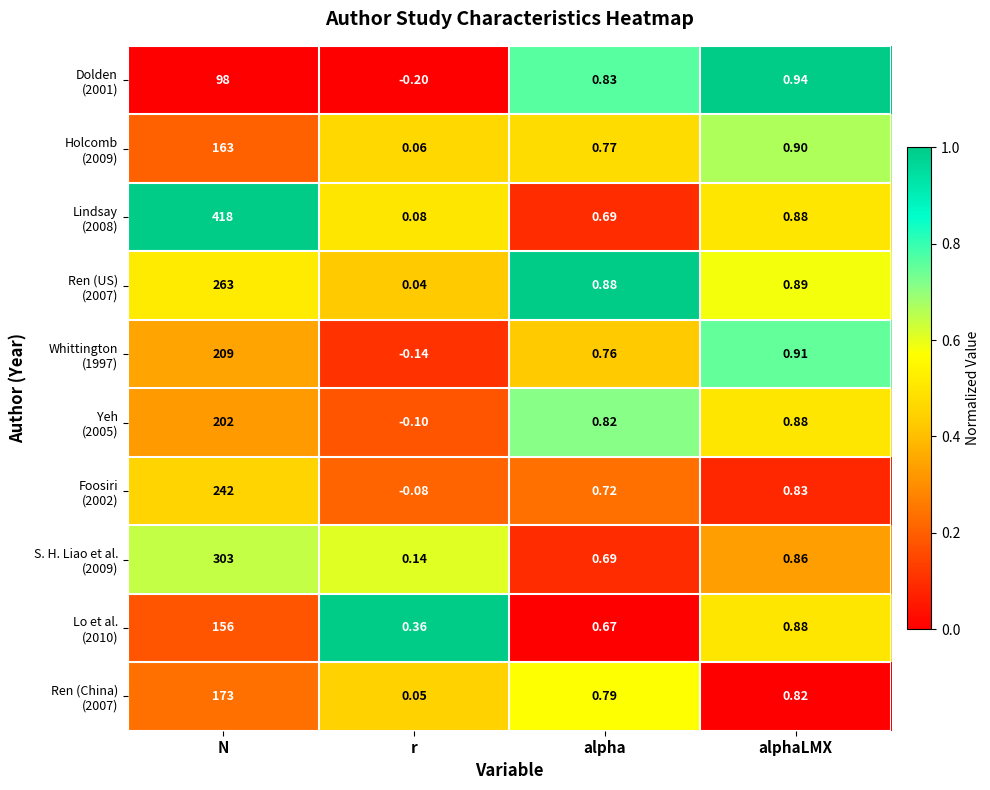

At which category is the sum across all series the highest?

N